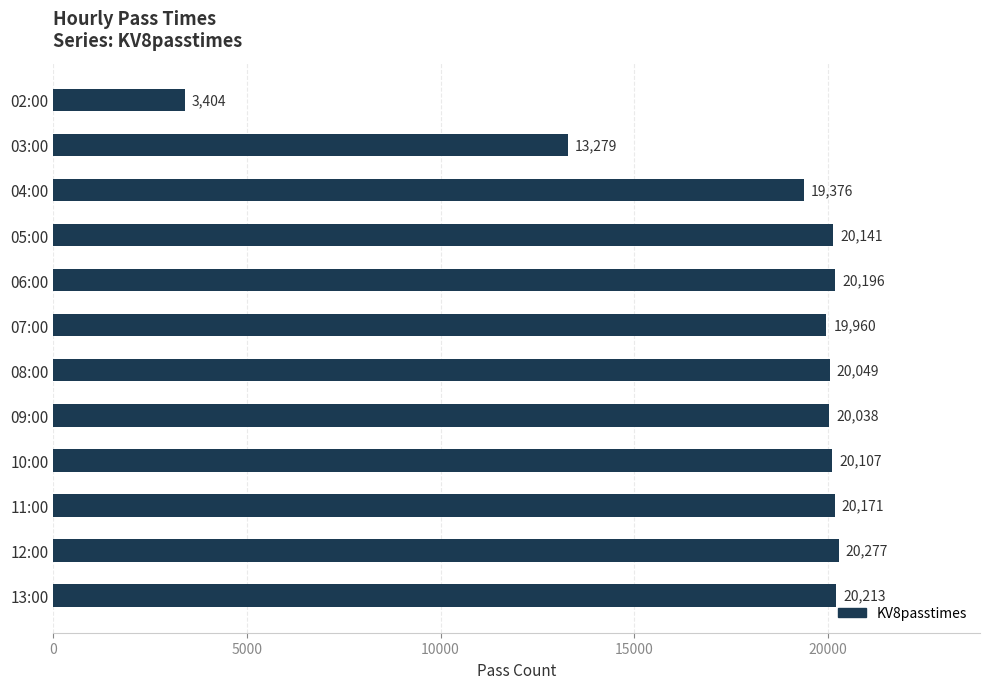

Count the number of categories in the chart.

12